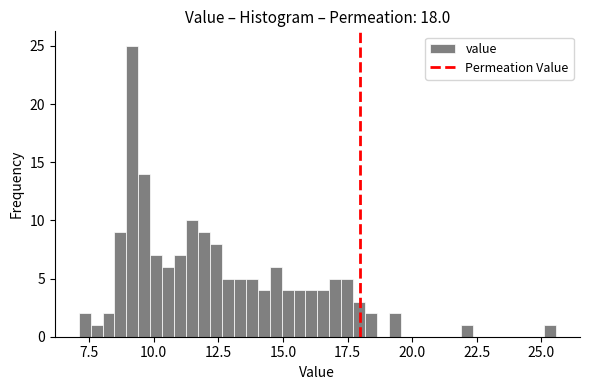

Around what value on the x-axis is the tallest bar? Give the approximate position of its centre, as read against the axis.

9.0